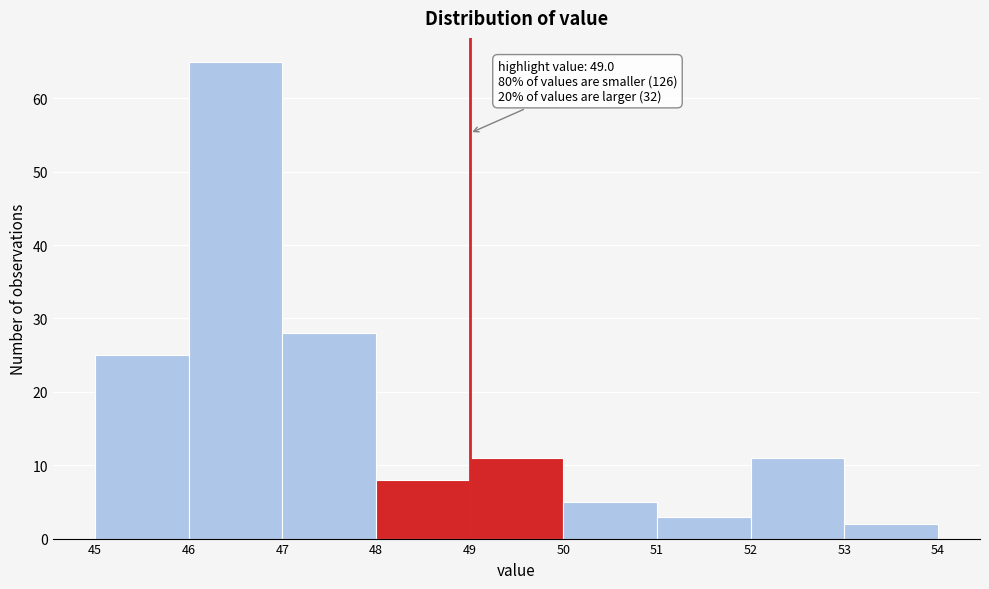

Over which range of the x-axis is the bar tallest?

46 to 47